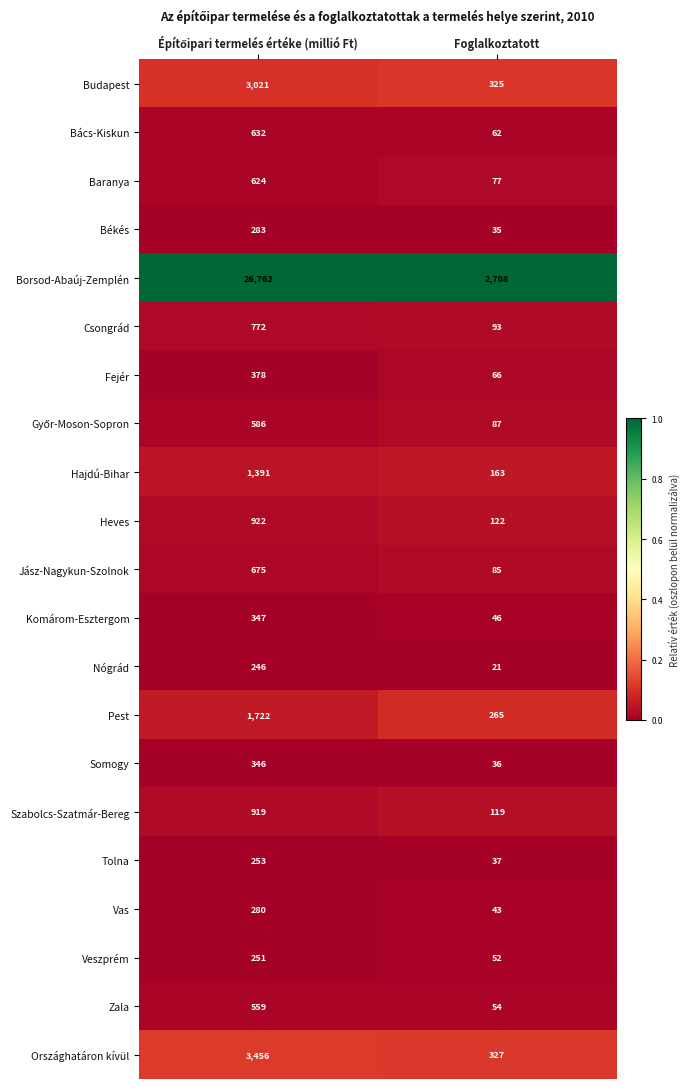

Is the value of Vas at Foglalkoztatott greater than the value of Jász-Nagykun-Szolnok at Foglalkoztatott?

No